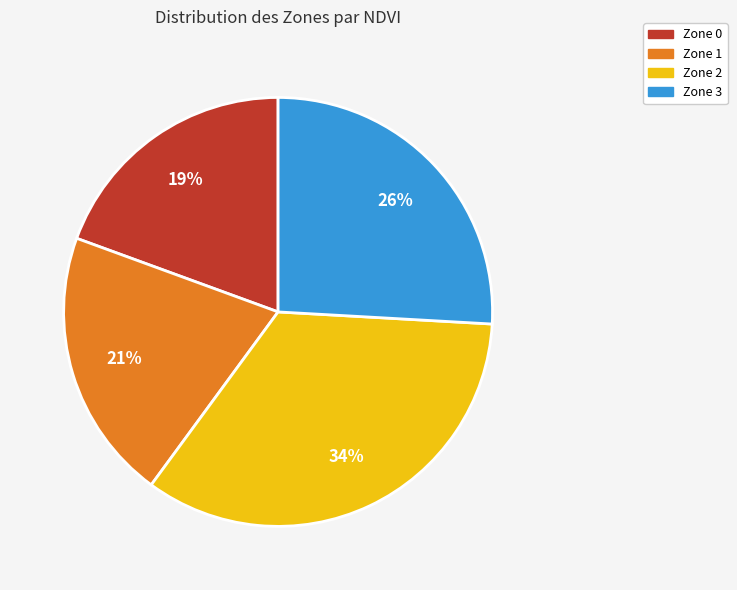

How many segments does this pie chart have?

4